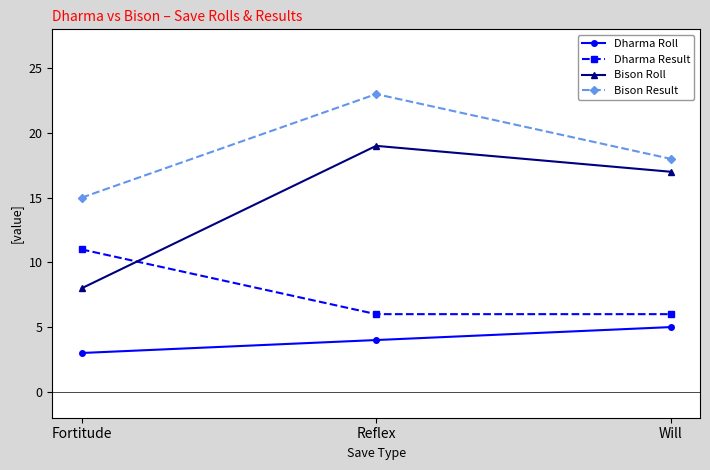

How many distinct data groups are displayed?

4